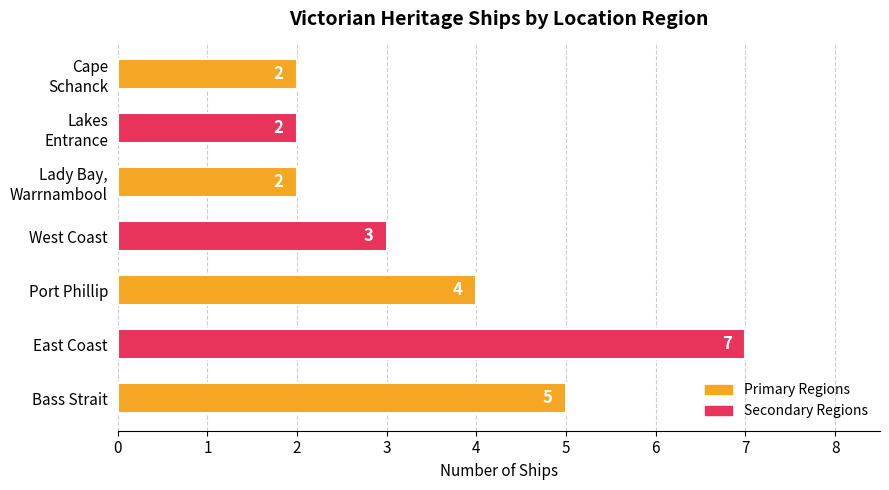

Are the bars horizontal?

Yes